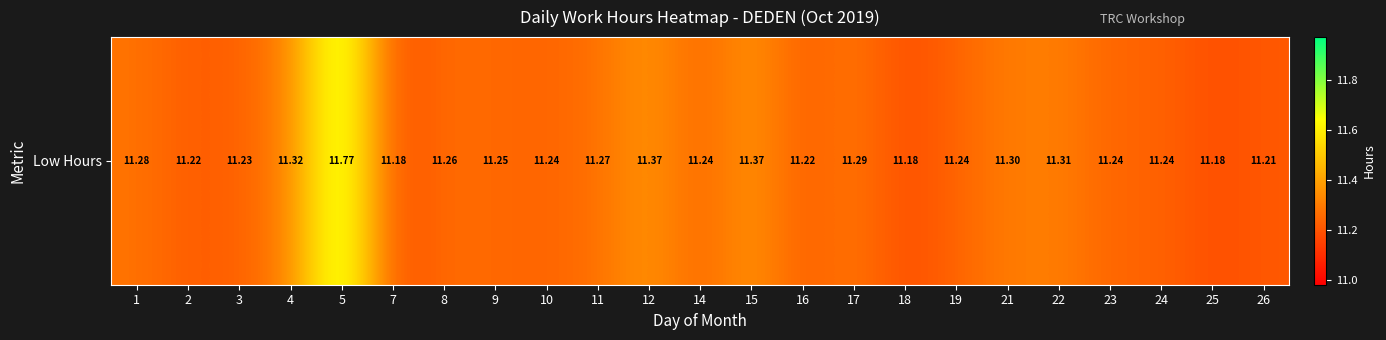

List the labels in order of value, largest first.

5, 12, 15, 4, 22, 21, 17, 1, 11, 8, 9, 10, 14, 19, 23, 24, 3, 2, 16, 26, 7, 18, 25